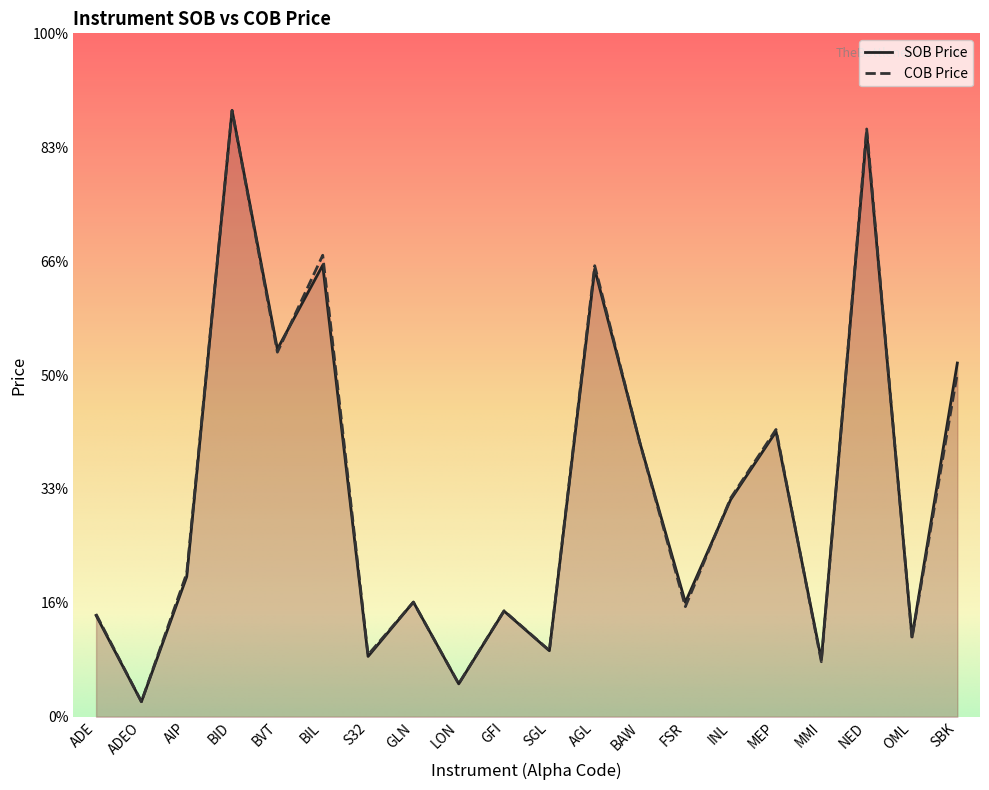

Is it true that SOB Price equals 12043 at NED?

False